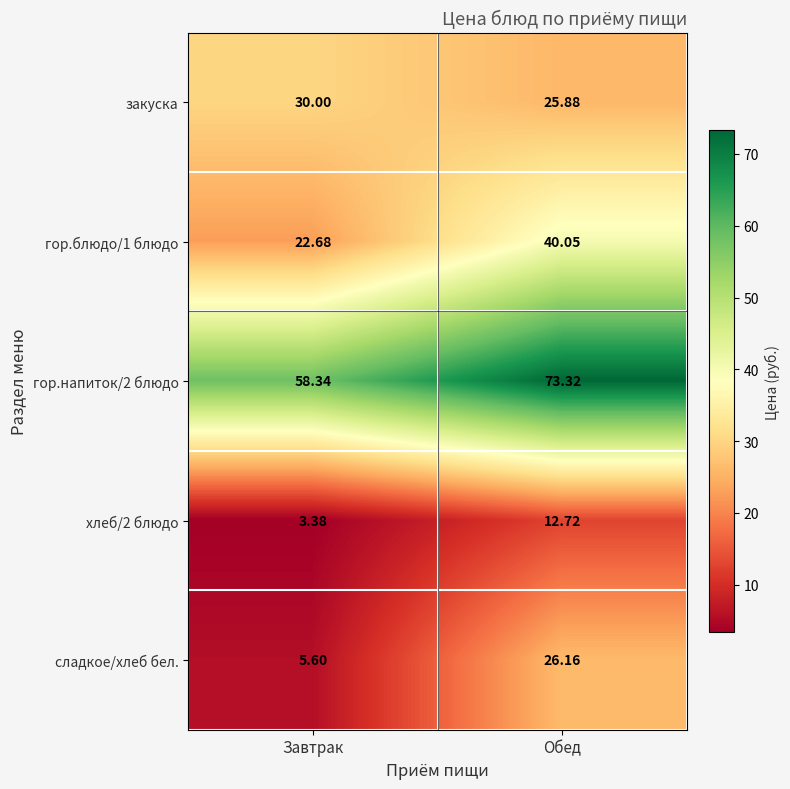

List the labels in order of гор.напиток/2 блюдо value, smallest first.

Завтрак, Обед